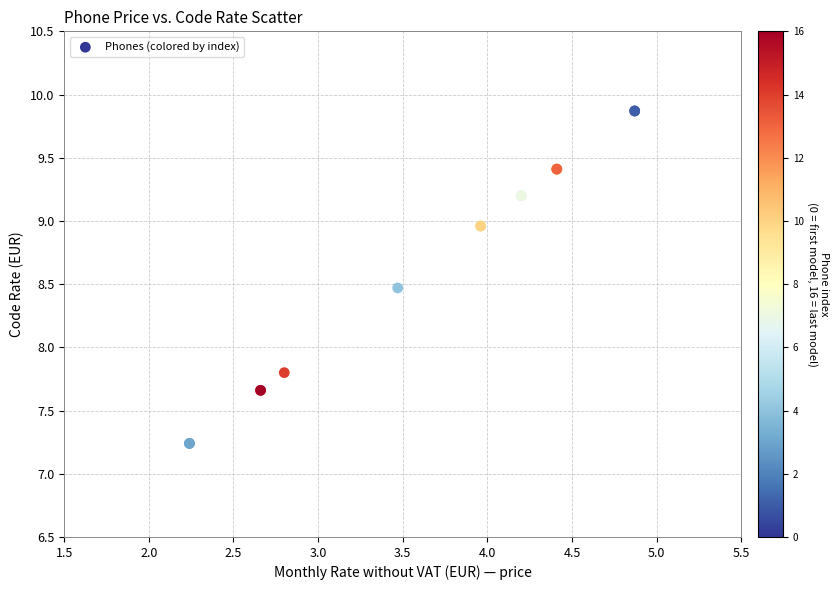

What Y value in the scatter plot is closest to 8?

7.8